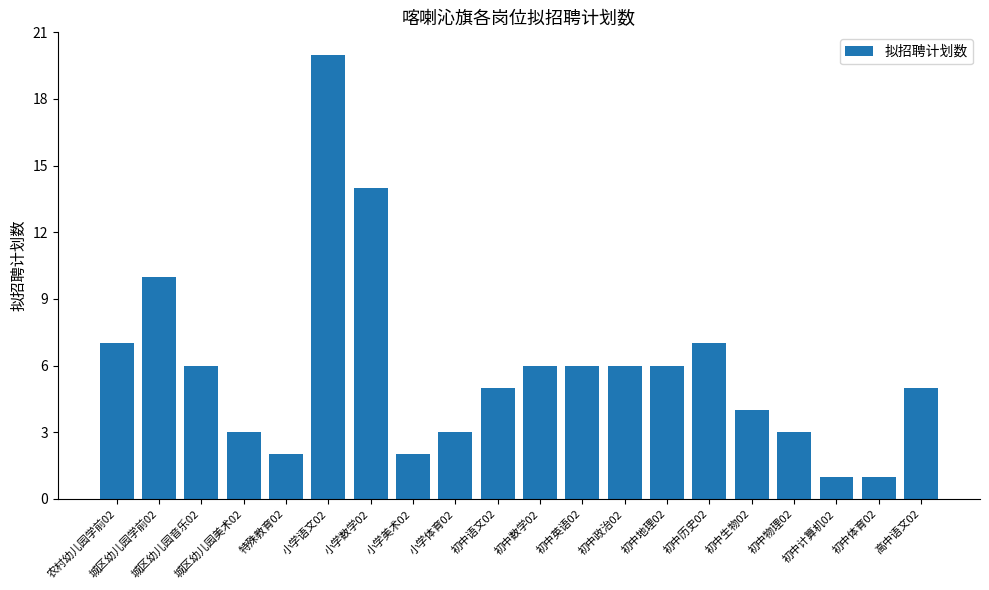

How many values are below 6?

10